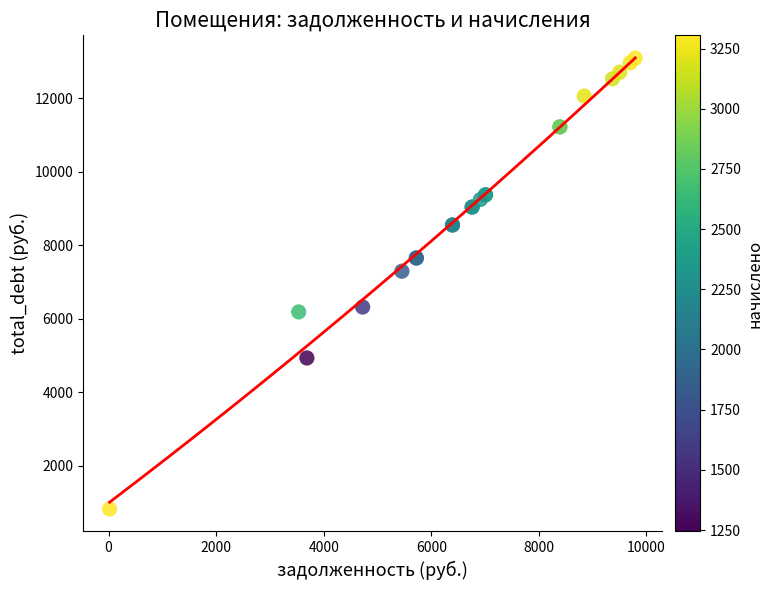

What Y value in the scatter plot is closest to 6958?

7293.1